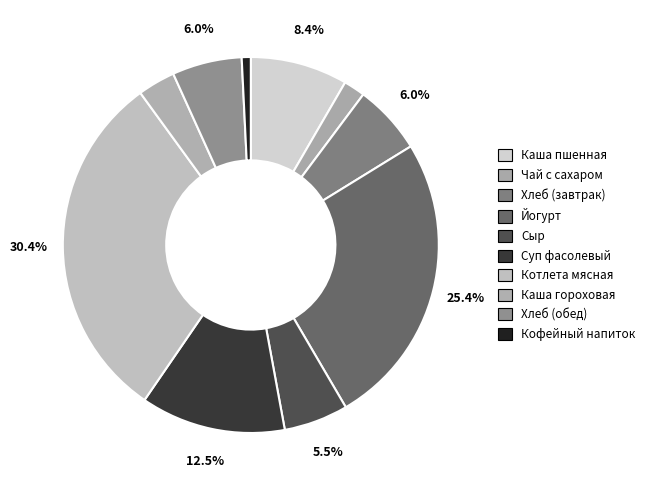

Is there any slice that represents more than half of the pie?

No